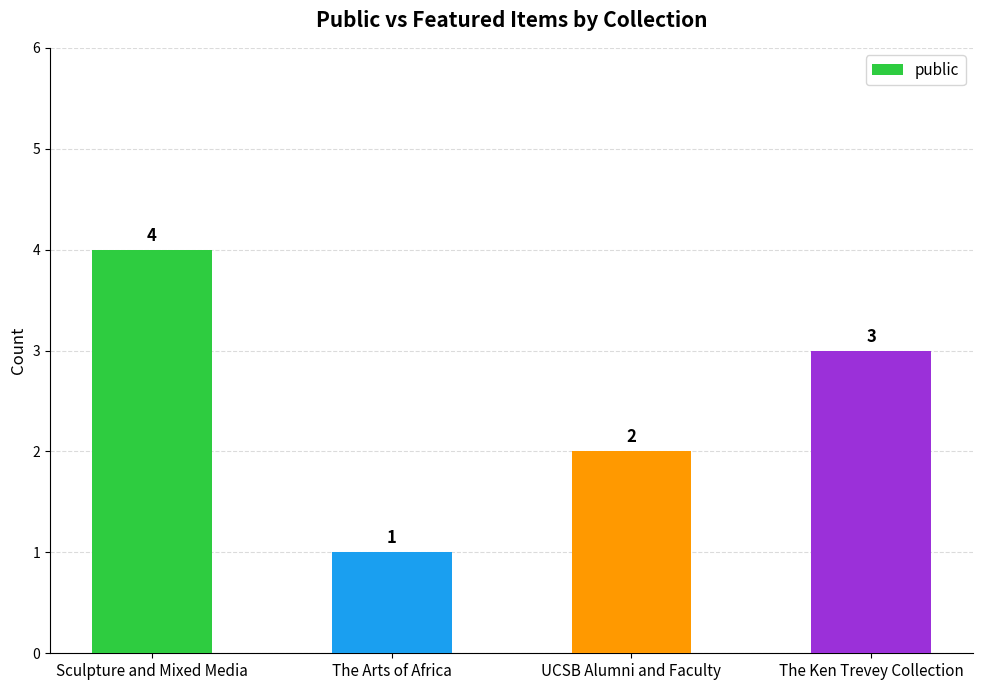

Is it true that the value at Sculpture and Mixed Media is 4?

True